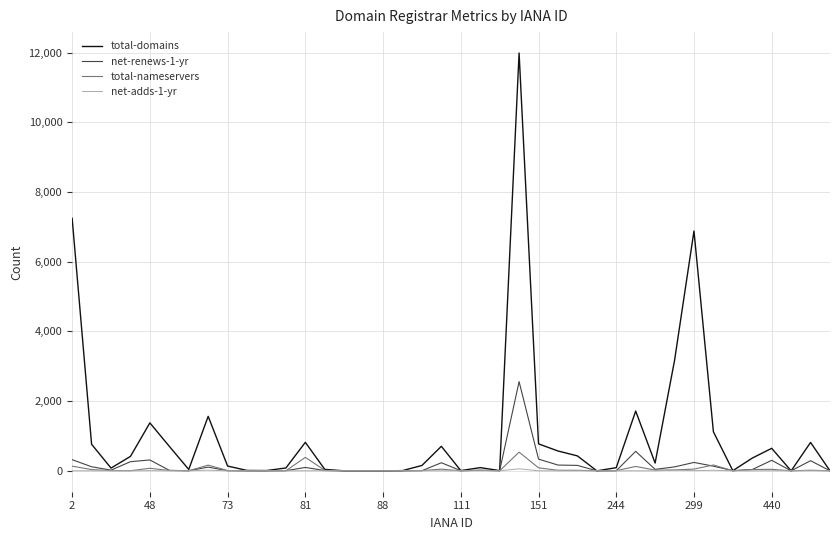

Which series has the largest total across all categories?

total-domains